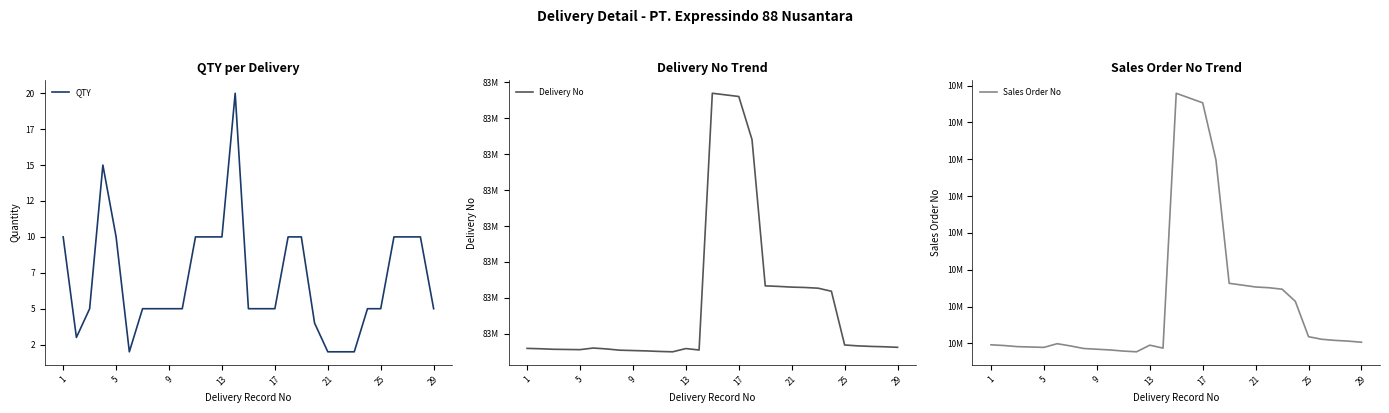

Reading right to left, list all the values displayed in this chart.

QTY: 5	10	10	10	5	5	2	2	2	4	10	10	5	5	5	20	10	10	10	5	5	5	5	2	10	15	5	3	10
Delivery No: 83336325	83336328	83336330	83336333	83336338	83336637	83336654	83336658	83336660	83336664	83336667	83337481	83337721	83337730	83337739	83336310	83336318	83336300	83336302	83336305	83336307	83336309	83336316	83336321	83336312	83336313	83336314	83336317	83336319
Sales Order No: 10468103	10468106	10468108	10468111	10468118	10468214	10468247	10468251	10468253	10468258	10468263	10468598	10468753	10468766	10468779	10468087	10468095	10468077	10468079	10468082	10468084	10468086	10468093	10468099	10468089	10468090	10468091	10468094	10468096